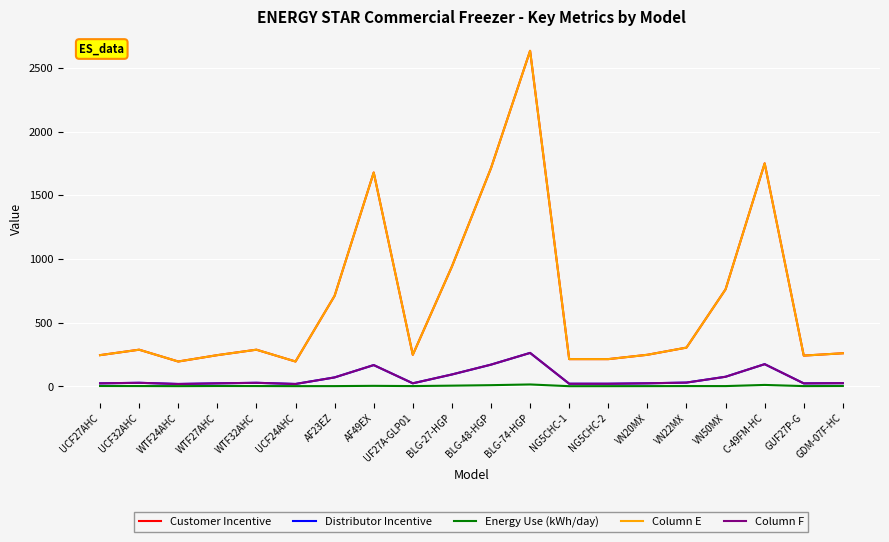

Reading right to left, list all the values displayed in this chart.

Customer Incentive: 260.8	242.4	1752.0	762.8	305.2	248.8	214.8	214.8	2635.6	1714.4	941.6	248.8	1680.0	712.0	196.0	288.8	246.0	196.0	288.8	246.0
Distributor Incentive: 26.1	24.2	175.2	76.3	30.5	24.9	21.5	21.5	263.6	171.4	94.2	24.9	168.0	71.2	19.6	28.9	24.6	19.6	28.9	24.6
Energy Use (kWh/day): 3.8	3.0	12.1	3.1	3.2	2.9	2.5	2.3	15.8	10.3	6.5	3.1	5.0	2.9	2.7	3.4	3.7	2.7	3.4	3.7
Column E: 260.8	242.4	1752.0	762.8	305.2	248.8	214.8	214.8	2635.6	1714.4	941.6	248.8	1680.0	712.0	196.0	288.8	246.0	196.0	288.8	246.0
Column F: 26.1	24.2	175.2	76.3	30.5	24.9	21.5	21.5	263.6	171.4	94.2	24.9	168.0	71.2	19.6	28.9	24.6	19.6	28.9	24.6